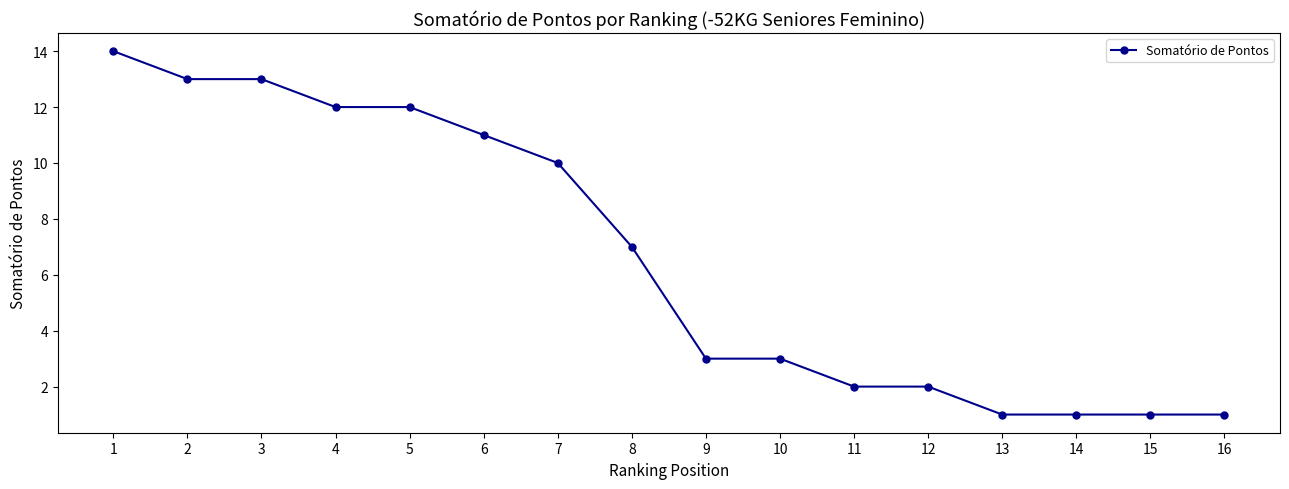

What is the sum of the values at 16 and 6?

12